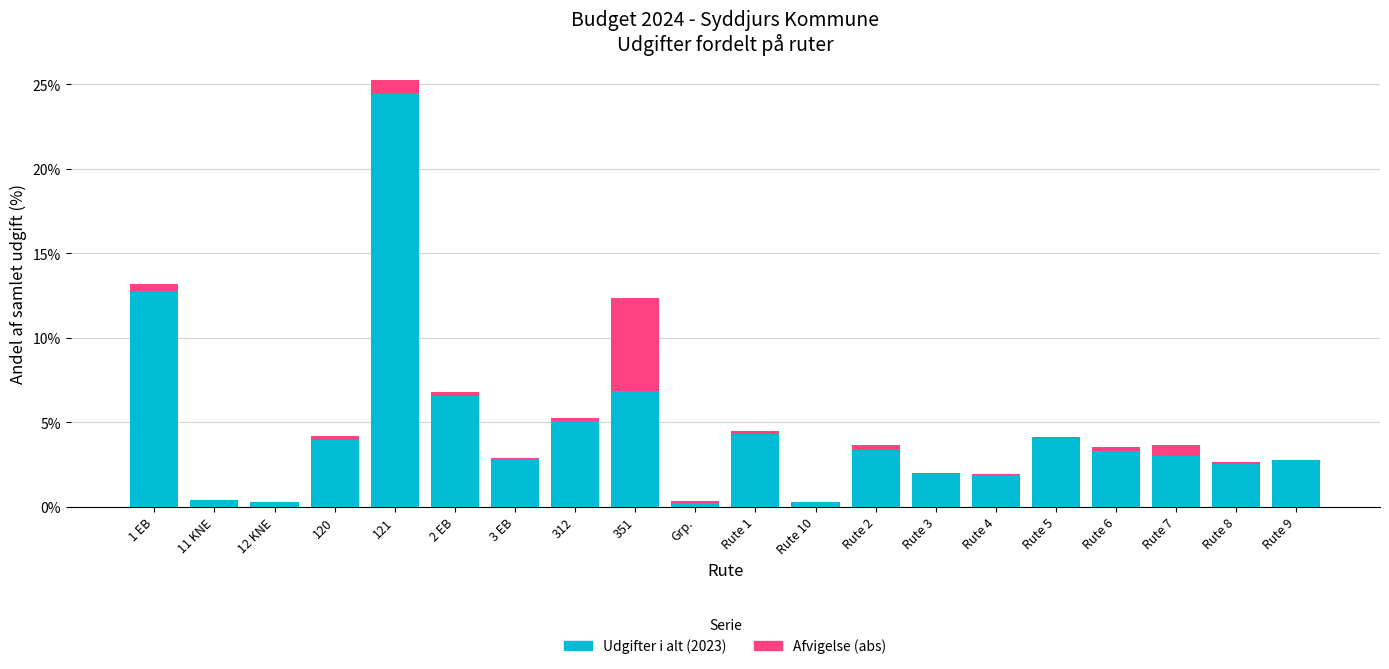

What is the highest value of the Udgifter i alt (2023) series?

24.4